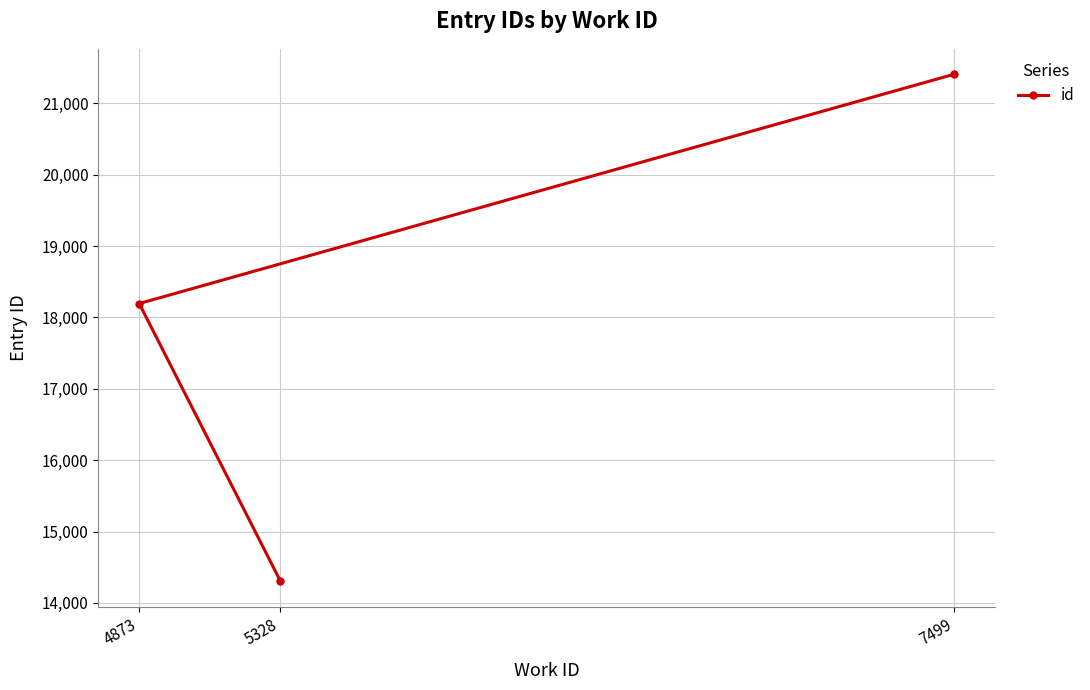

What is the change in value from 5328 to 7499?

+7106